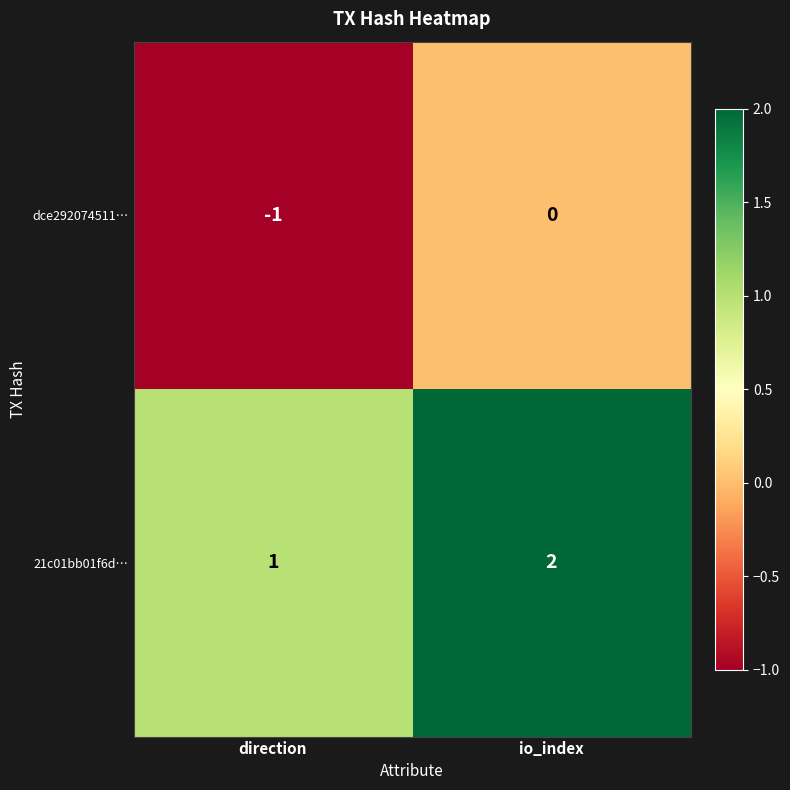

Is it true that dce292074511… equals 0 at direction?

False